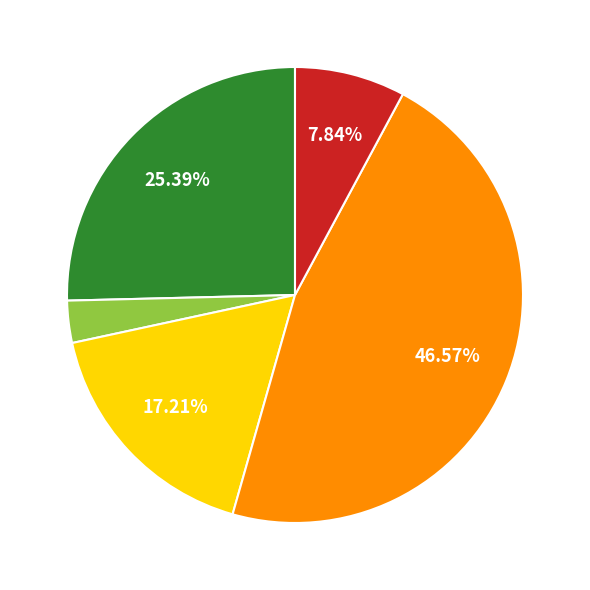

Is there a majority slice in this chart?

No